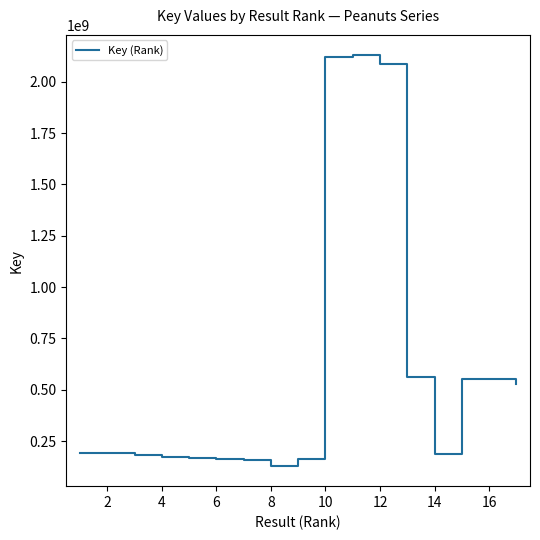

What is the greatest value displayed?

2128867438